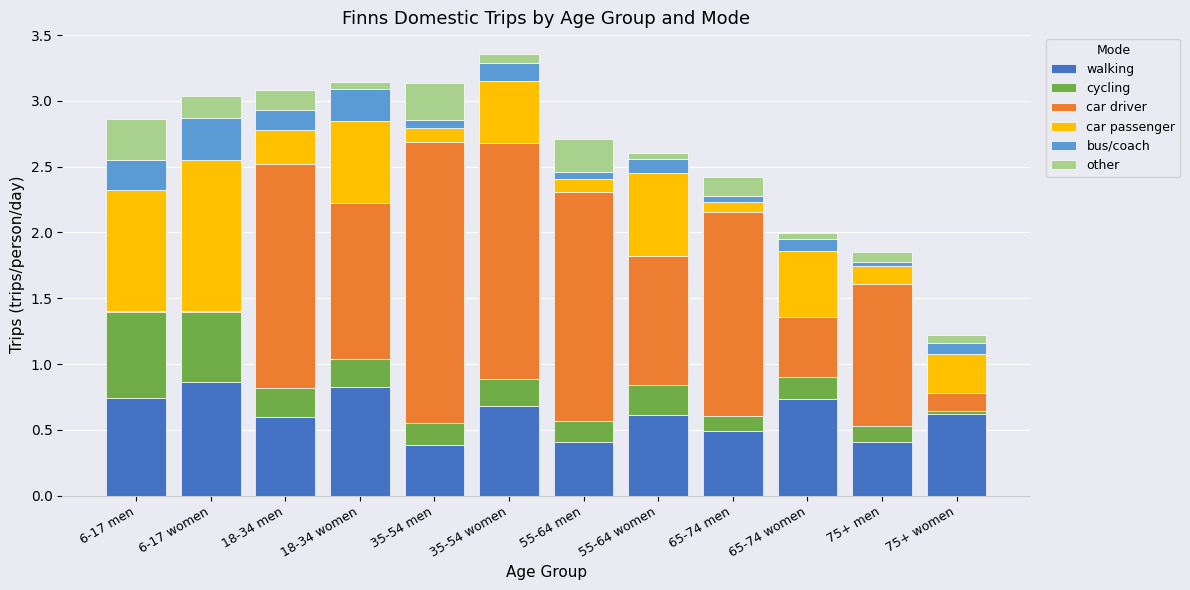

The walking series shows 0.4 at 75+ men. True or false?

True